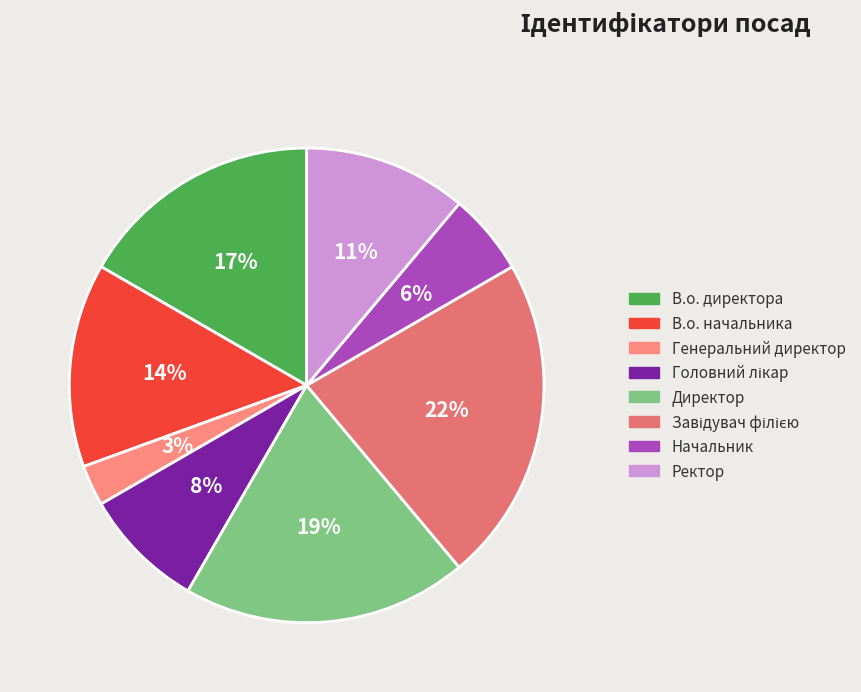

How many segments does this pie chart have?

8